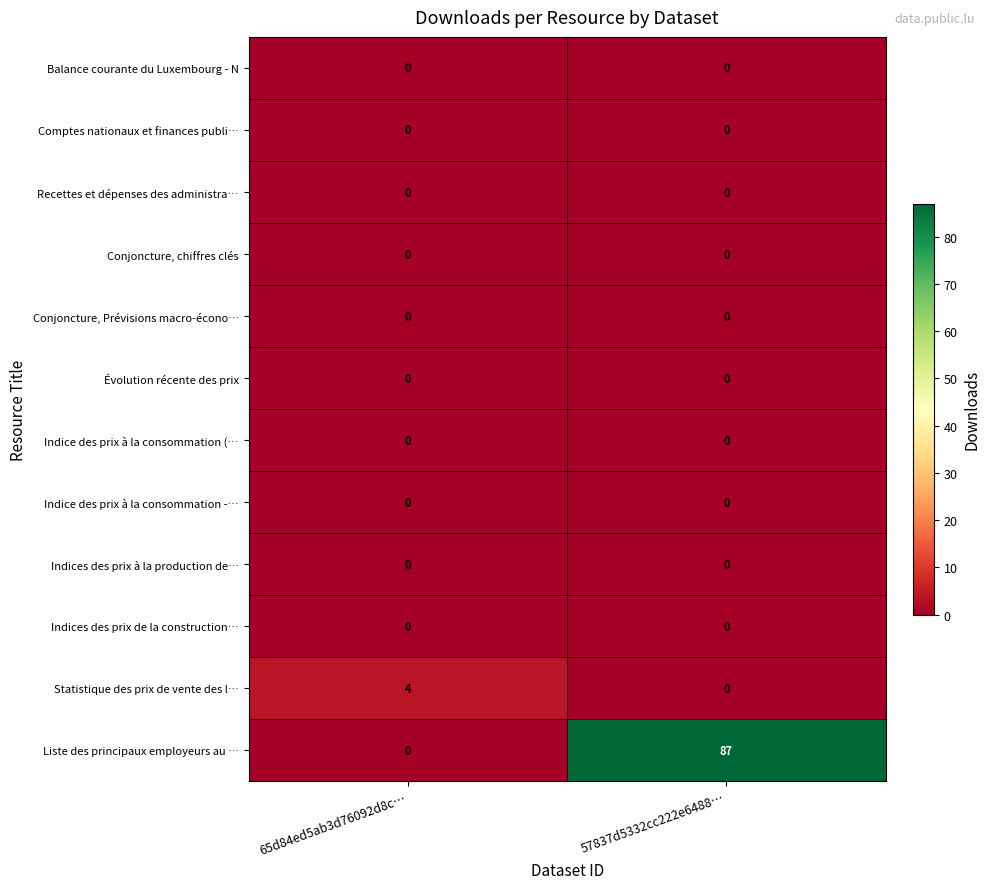

What is the total value across all series at 65d84ed5ab3d76092d8c…?

4